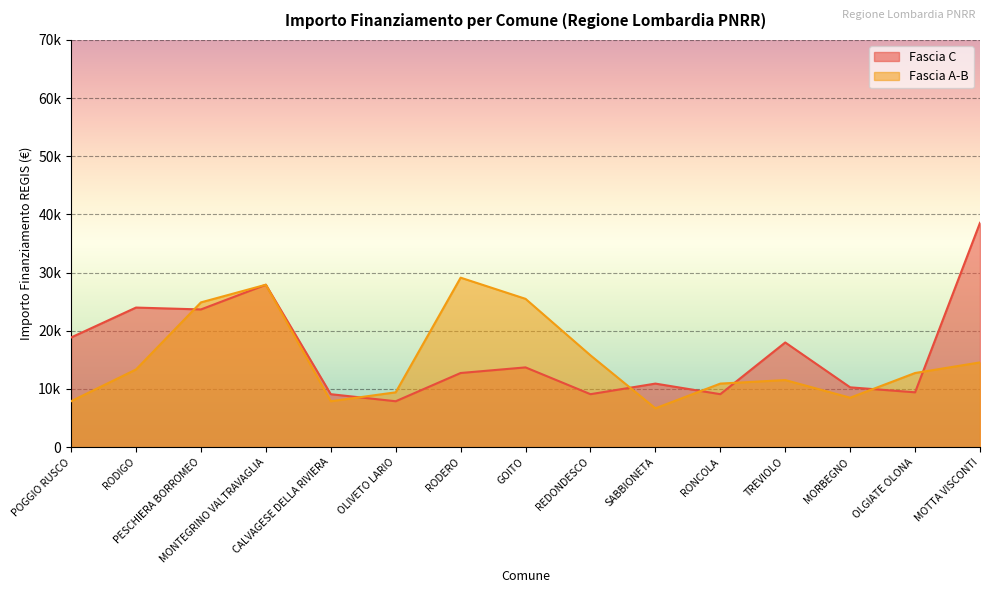

Which category has the lowest value across all series?

SABBIONETA